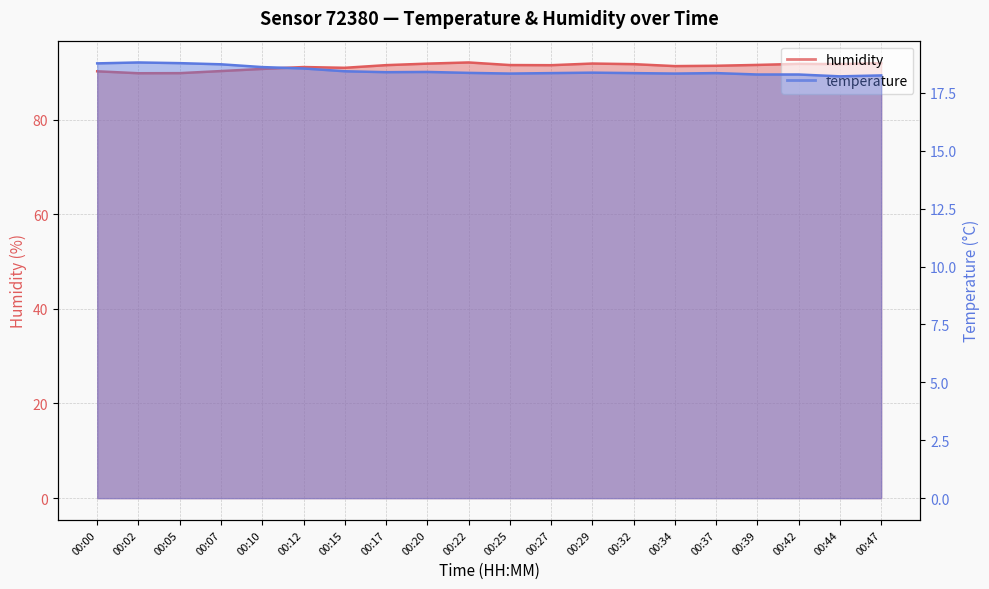

Reading left to right, transcribe all the data shown in this chart.

humidity: 00:00=90.2	00:02=89.8	00:05=89.8	00:07=90.2	00:10=90.7	00:12=91.1	00:15=90.9	00:17=91.5	00:20=91.8	00:22=92.1	00:25=91.5	00:27=91.5	00:29=91.8	00:32=91.7	00:34=91.3	00:37=91.4	00:39=91.5	00:42=91.8	00:44=91.7	00:47=91.9
temperature: 00:00=18.8	00:02=18.8	00:05=18.8	00:07=18.7	00:10=18.6	00:12=18.6	00:15=18.4	00:17=18.4	00:20=18.4	00:22=18.4	00:25=18.3	00:27=18.4	00:29=18.4	00:32=18.4	00:34=18.3	00:37=18.4	00:39=18.3	00:42=18.3	00:44=18.2	00:47=18.2